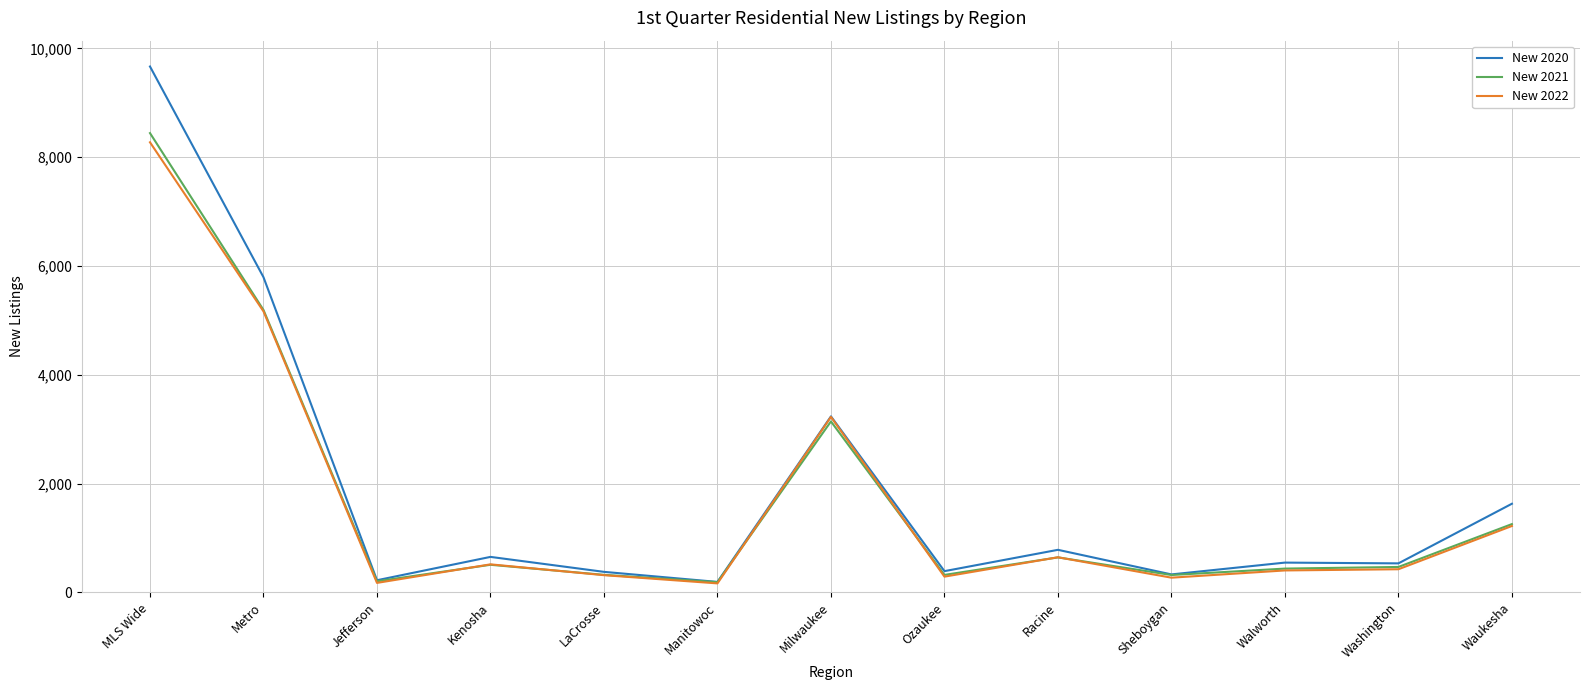

What is the sum of the New 2020 values at LaCrosse and Racine?

1163